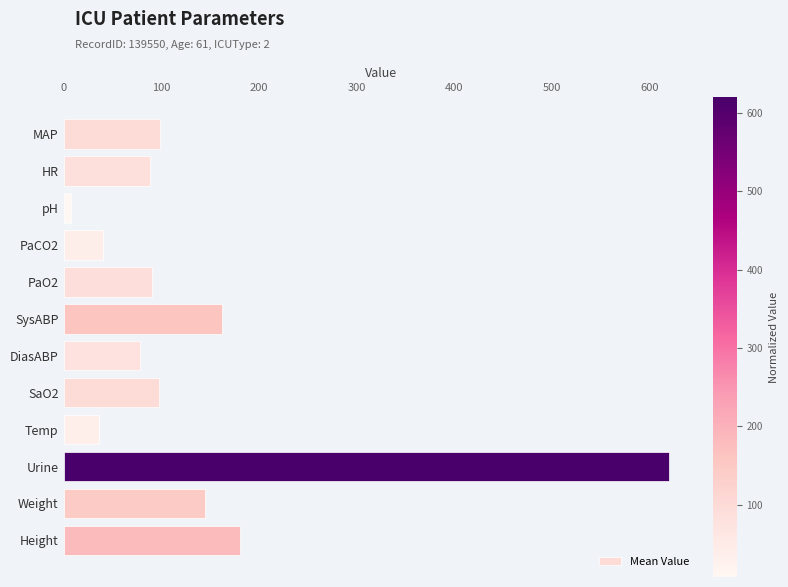

Where is the data nearest to the value 313?

Height